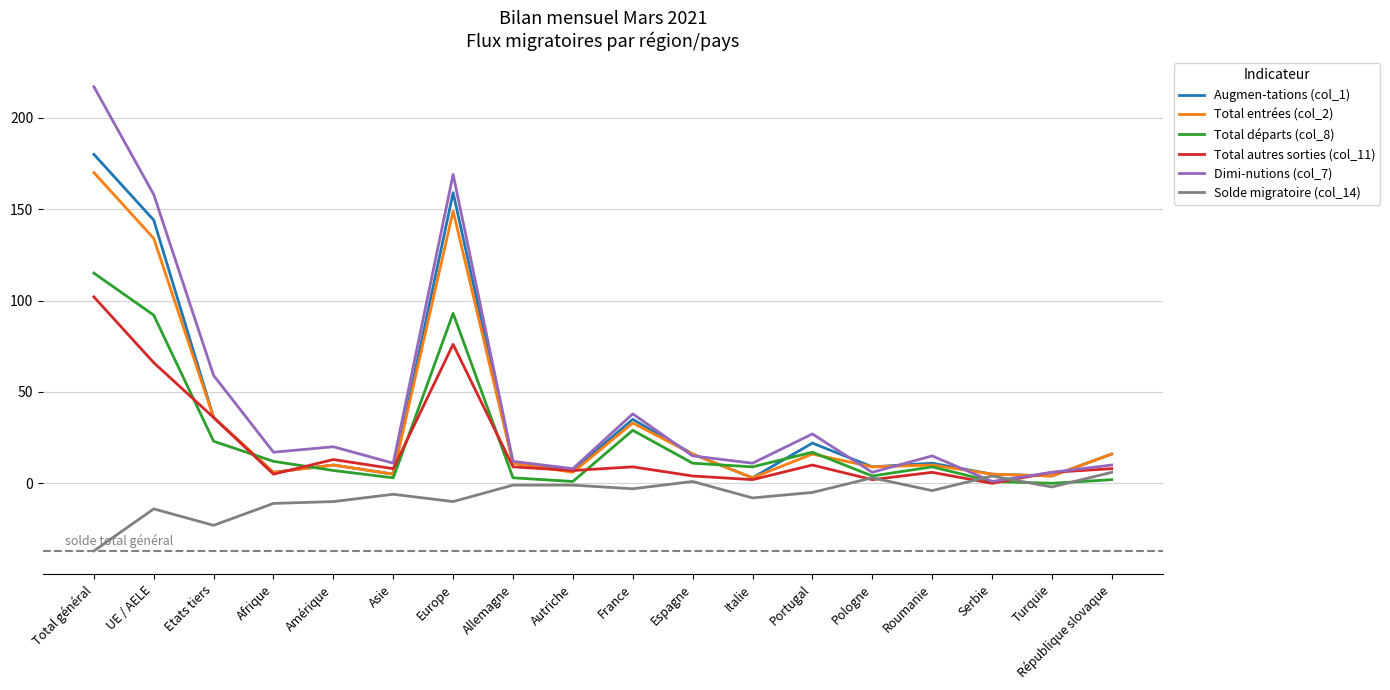

Which series has the largest range (max minus min)?

Dimi-nutions (col_7)